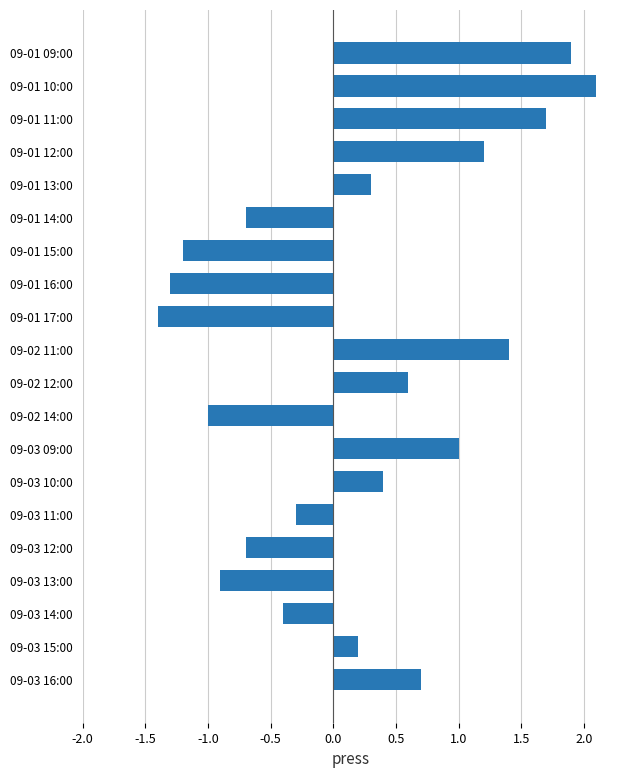

Is it true that the value at 09-01 13:00 is 0.5?

False